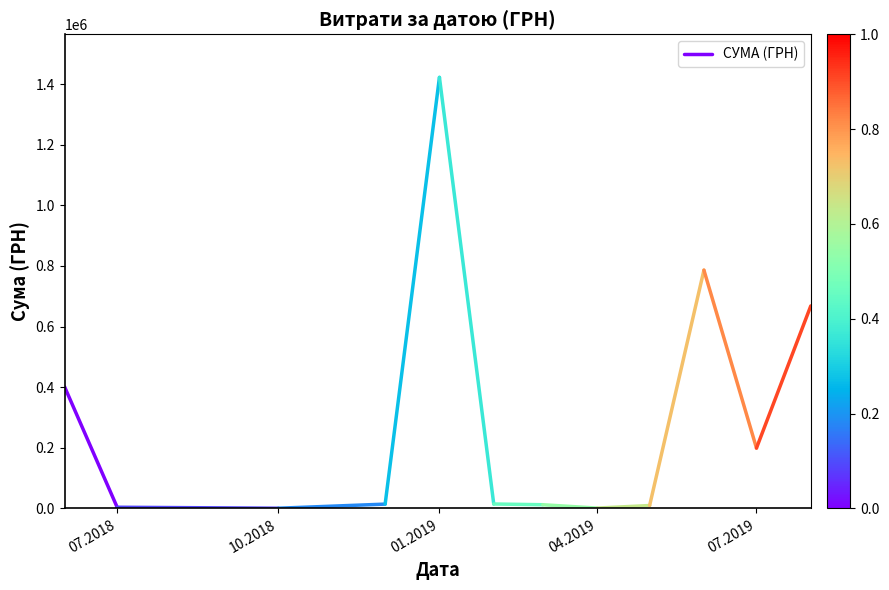

Which label corresponds to the smallest value in the chart?

07.2018